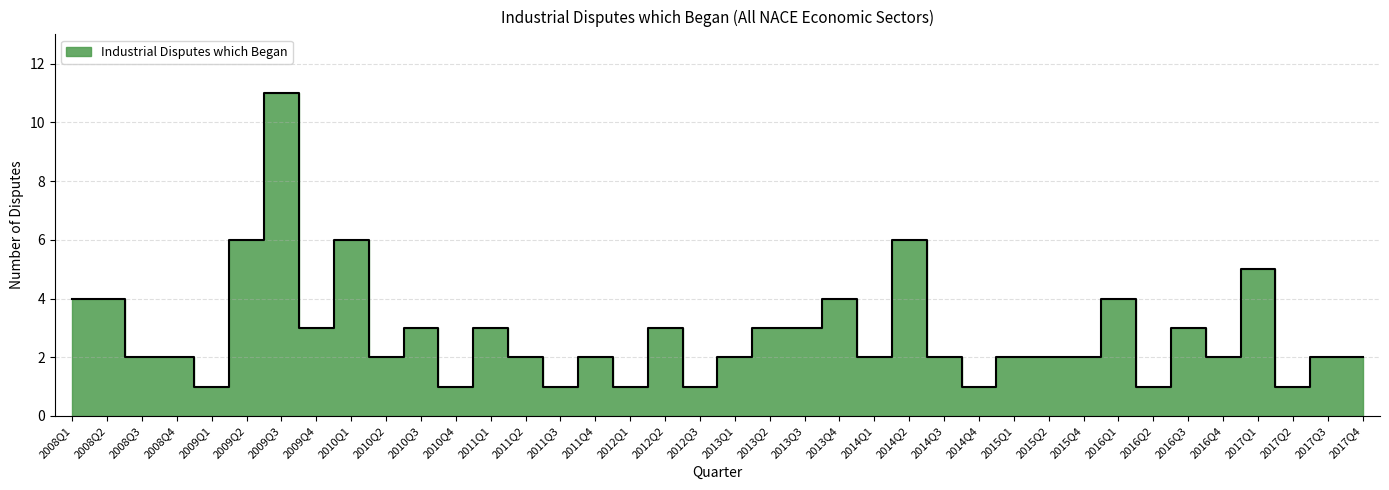

How many distinct data groups are displayed?

1